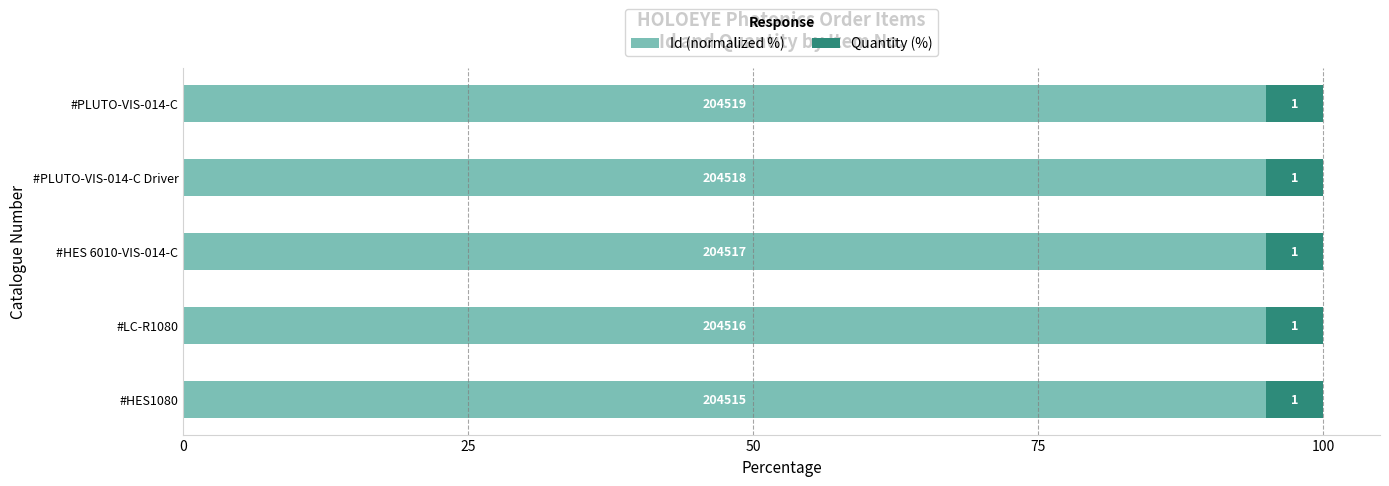

What is the value of the Id (normalized %) bar at the 4th from the left?

95.0